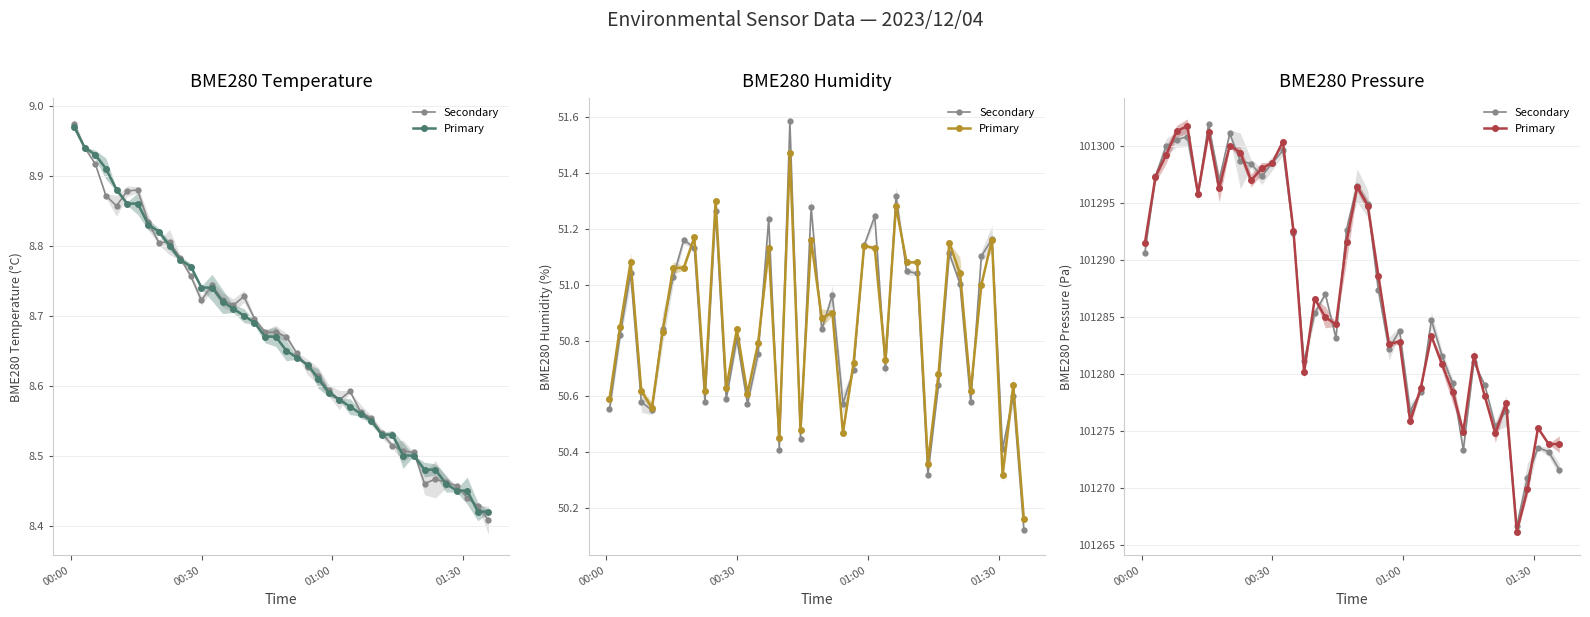

Which series has the largest range (max minus min)?

Primary